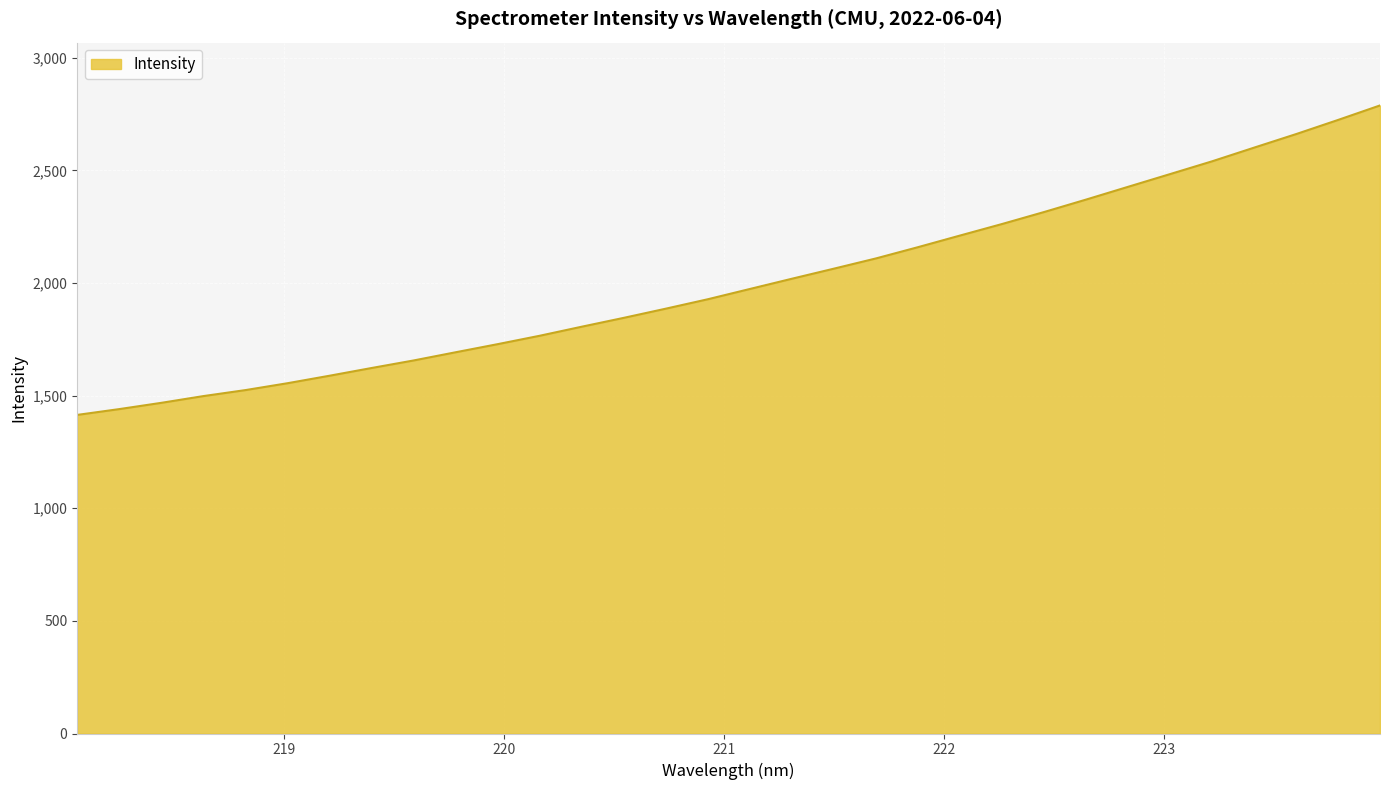

What is the smallest value displayed?

1414.5